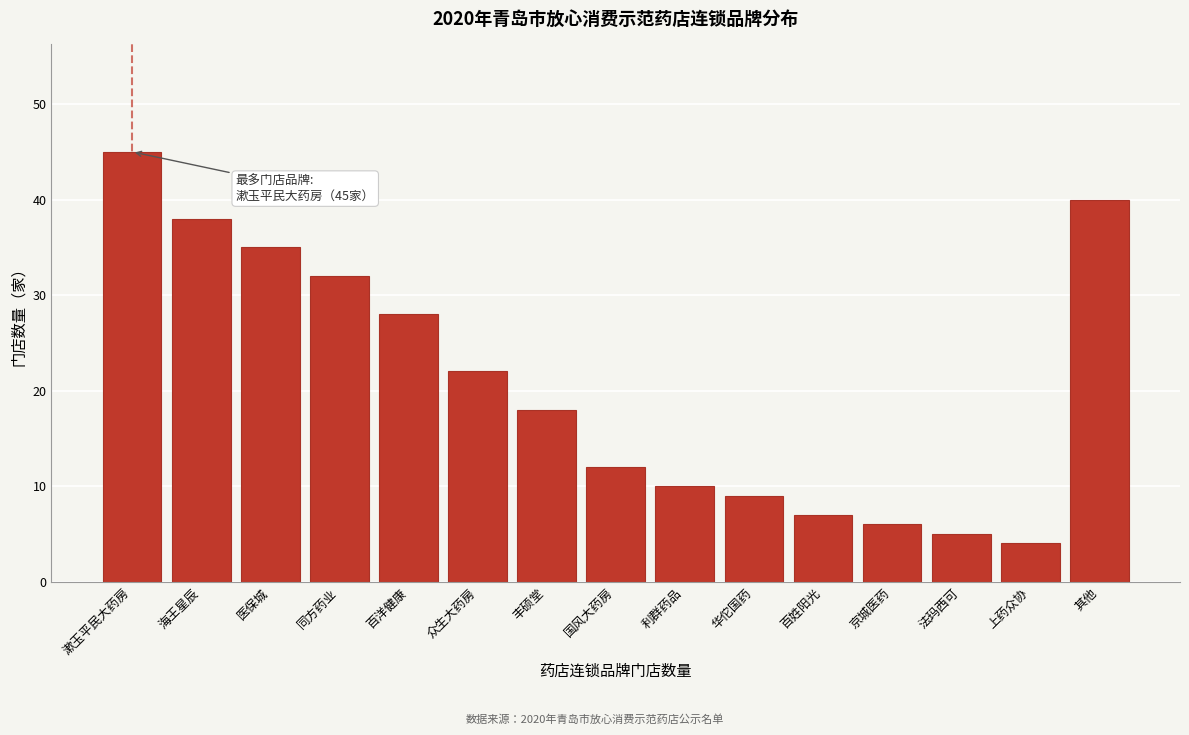

Reading right to left, transcribe all the data shown in this chart.

其他=40	上药众协=4	法玛西可=5	京城医药=6	百姓阳光=7	华佗国药=9	利群药品=10	国风大药房=12	丰硕堂=18	众生大药房=22	百洋健康=28	同方药业=32	医保城=35	海王星辰=38	漱玉平民大药房=45